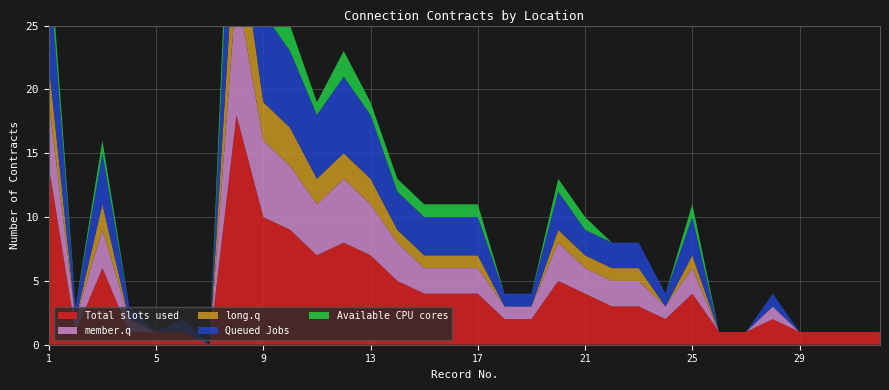

Reading left to right, extract all data points from this chart.

Total slots used: 1=14	2=1	3=6	4=1	5=1	6=1	7=0	8=18	9=10	10=9	11=7	12=8	13=7	14=5	15=4	16=4	17=4	18=2	19=2	20=5	21=4	22=3	23=3	24=2	25=4	26=1	27=1	28=2	29=1	30=1	31=1	32=1
Queued Jobs: 1=8	2=1	3=4	4=1	5=0	6=1	7=0	8=12	9=7	10=6	11=5	12=6	13=5	14=3	15=3	16=3	17=3	18=1	19=1	20=3	21=2	22=2	23=2	24=1	25=3	26=0	27=0	28=1	29=0	30=0	31=0	32=0
member.q: 1=5	2=1	3=3	4=1	5=0	6=0	7=0	8=10	9=6	10=5	11=4	12=5	13=4	14=3	15=2	16=2	17=2	18=1	19=1	20=3	21=2	22=2	23=2	24=1	25=2	26=0	27=0	28=1	29=0	30=0	31=0	32=0
long.q: 1=3	2=0	3=2	4=0	5=0	6=0	7=0	8=6	9=3	10=3	11=2	12=2	13=2	14=1	15=1	16=1	17=1	18=0	19=0	20=1	21=1	22=1	23=1	24=0	25=1	26=0	27=0	28=0	29=0	30=0	31=0	32=0
Available CPU cores: 1=2	2=0	3=1	4=0	5=0	6=0	7=0	8=4	9=2	10=2	11=1	12=2	13=1	14=1	15=1	16=1	17=1	18=0	19=0	20=1	21=1	22=0	23=0	24=0	25=1	26=0	27=0	28=0	29=0	30=0	31=0	32=0